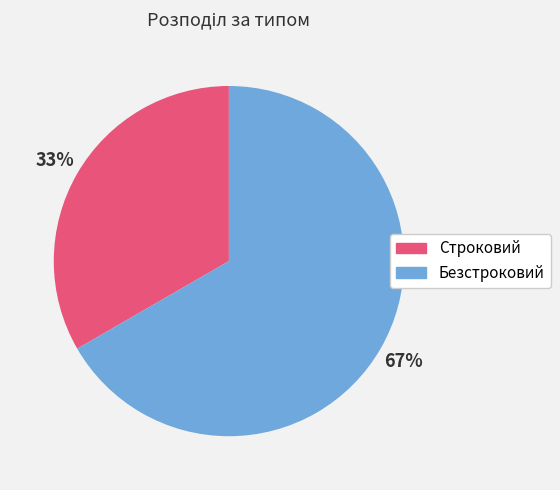

What is the smallest slice in the pie chart?

Строковий